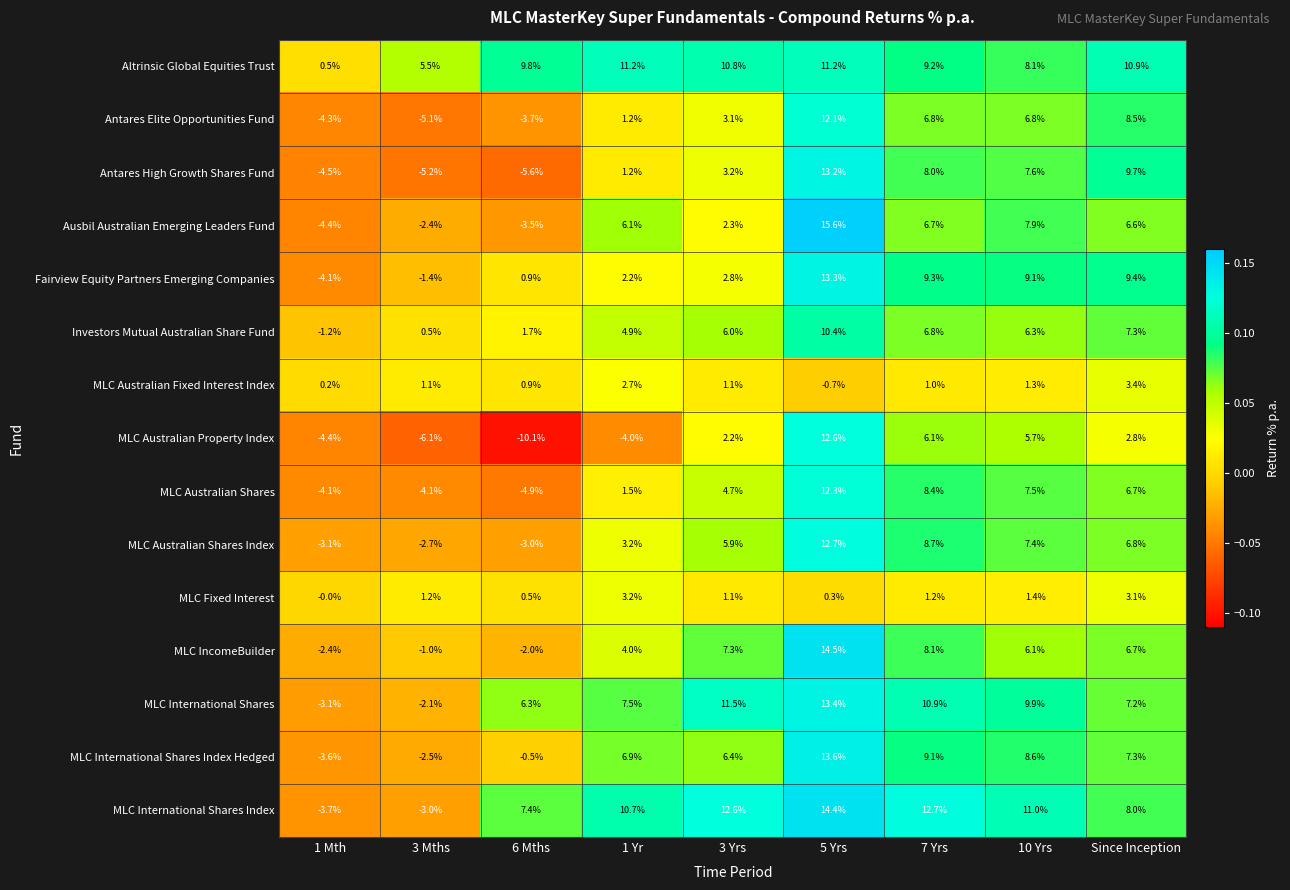

At which label is MLC Australian Shares Index closest to 4?

1 Yr